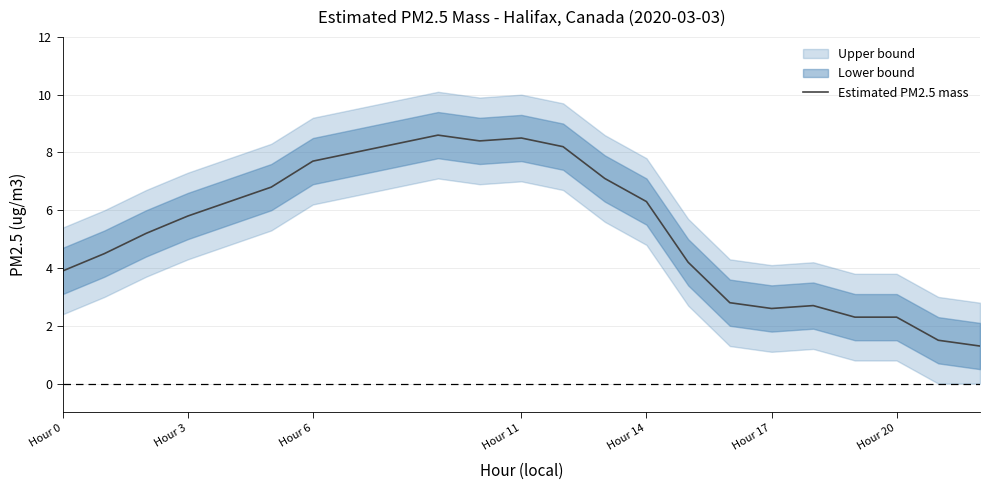

What is the difference between the maximum and minimum values?

7.3